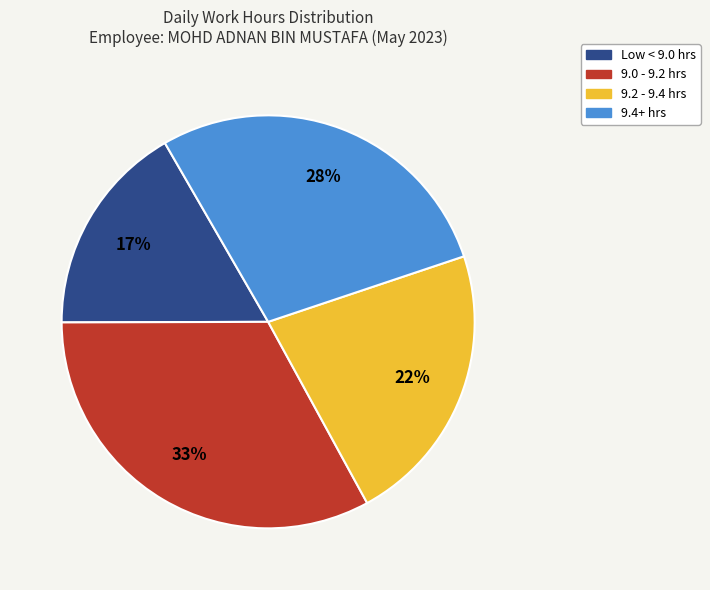

Is it true that 9.0 - 9.2 hrs is 45% of the pie?

False